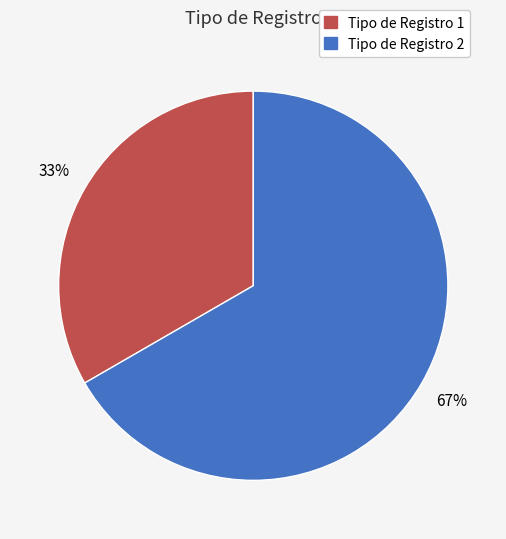

To the nearest percent, what is the average slice percentage?

50%